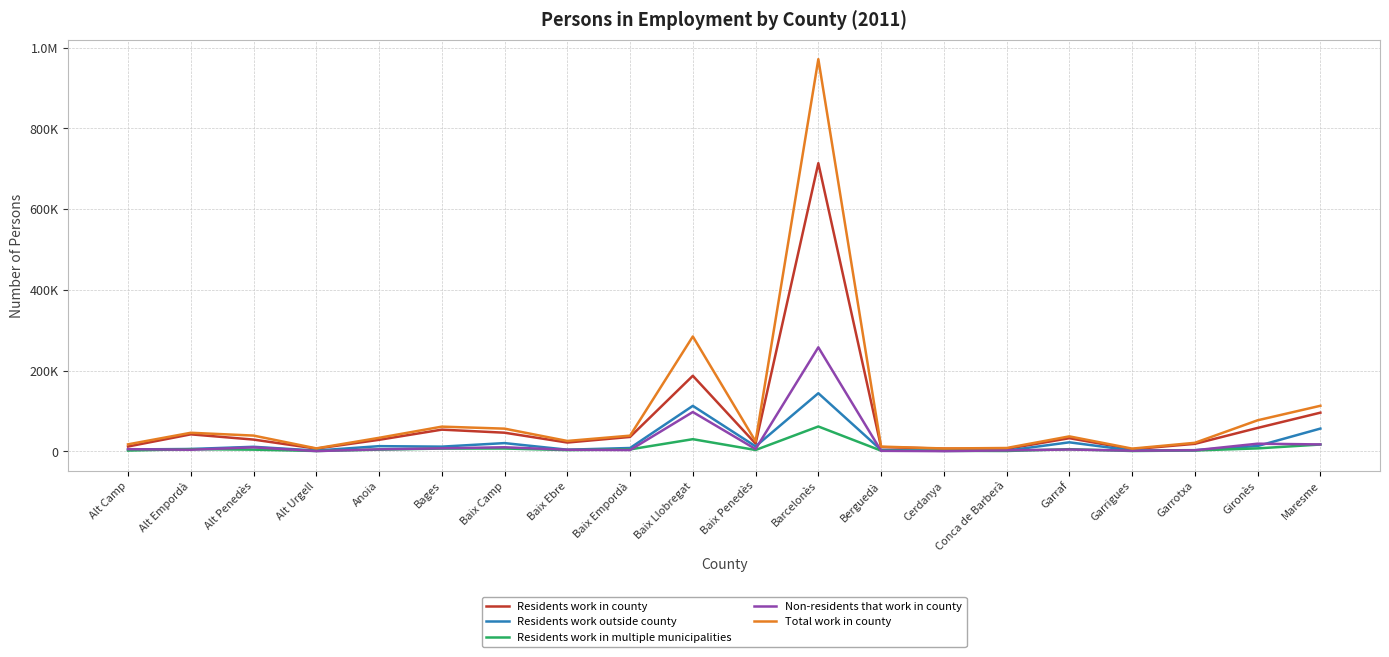

Which series has the widest spread of values?

Total work in county